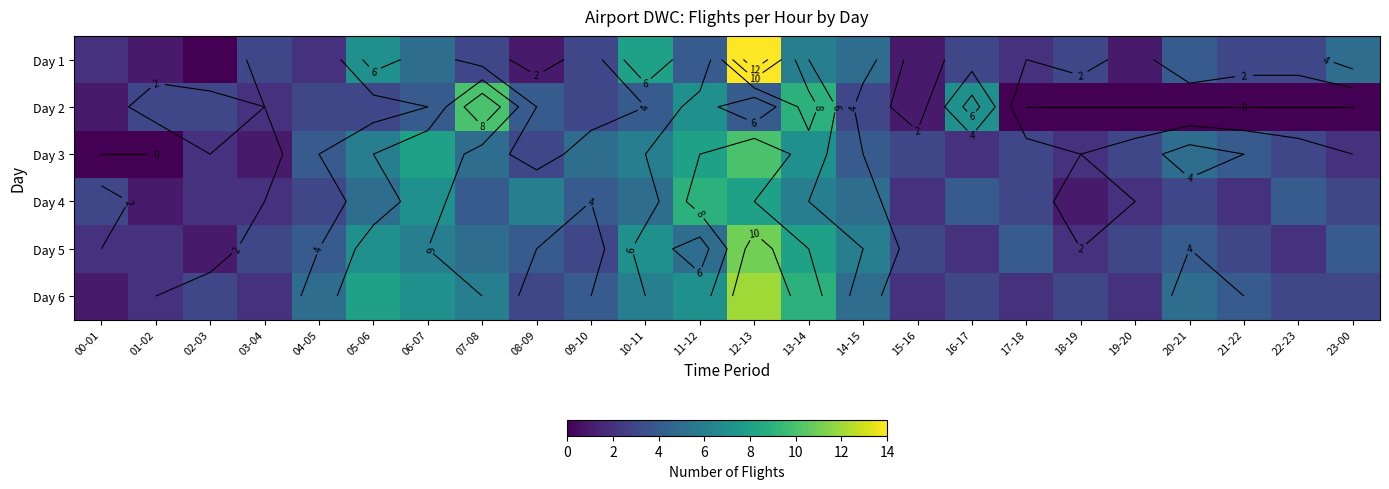

Where does the Day 1 series first go above 3?

05-06